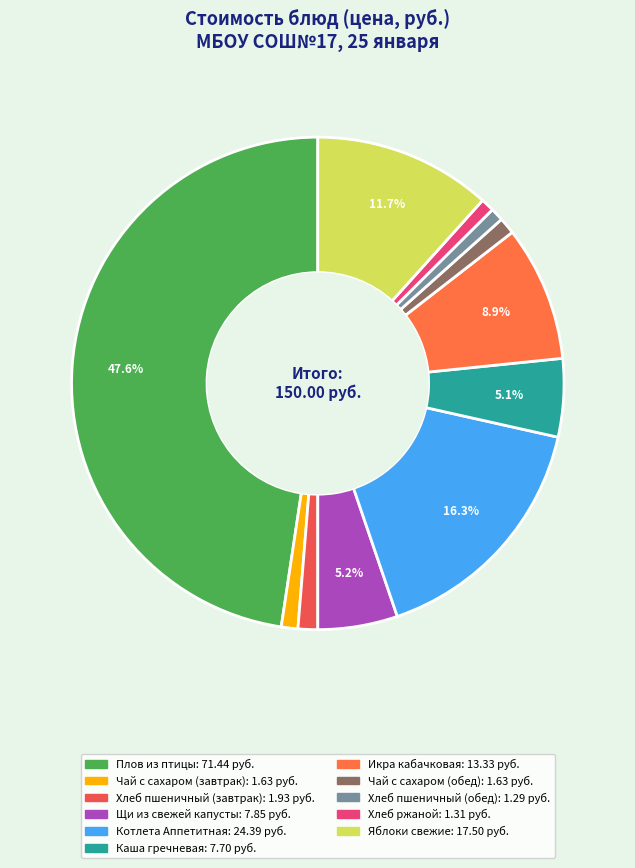

What is the ratio of the value at Котлета Аппетитная to the value at Яблоки свежие?

1.4